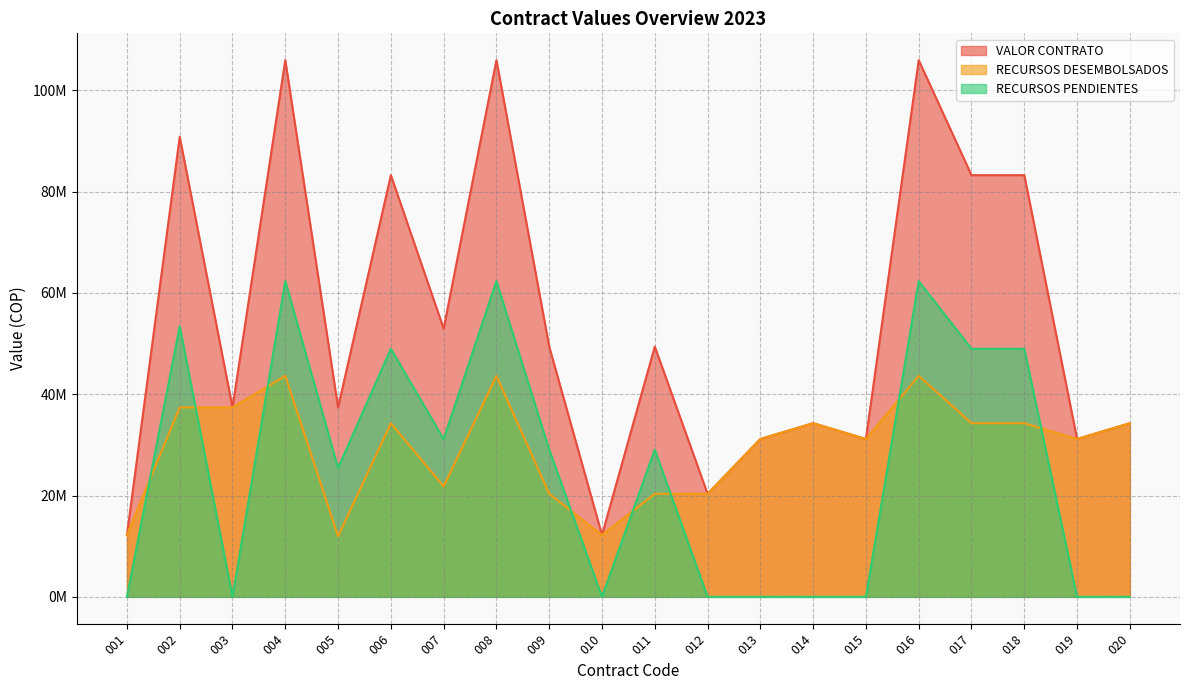

How many values in the RECURSOS DESEMBOLSADOS series are below 34272359?

10